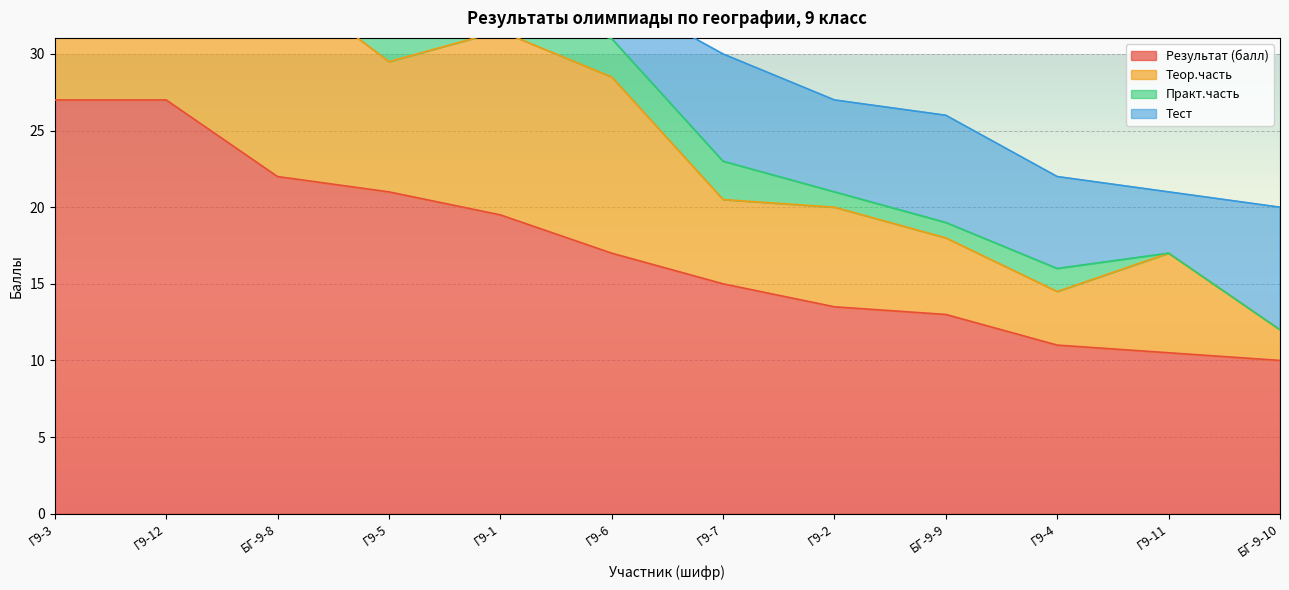

True or false: Тест has a value of 2.0 at Г9-6.

False